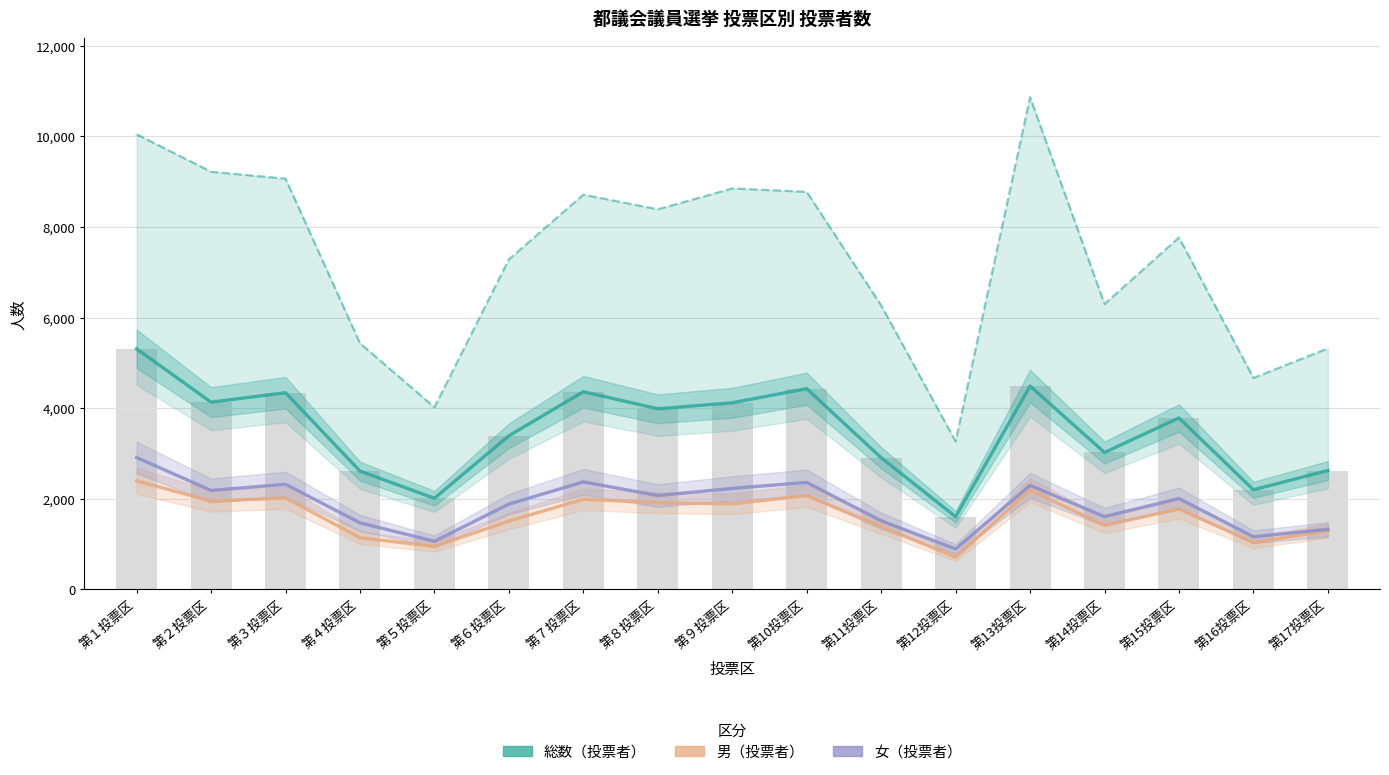

Between 第７投票区 and 第８投票区, which series saw the biggest shift?

総数（投票者）